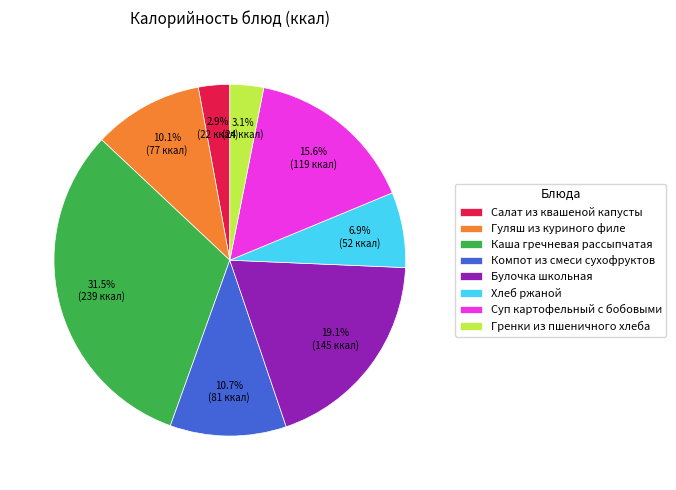

Which has a higher value, Гуляш из куриного филе or Суп картофельный с бобовыми?

Суп картофельный с бобовыми